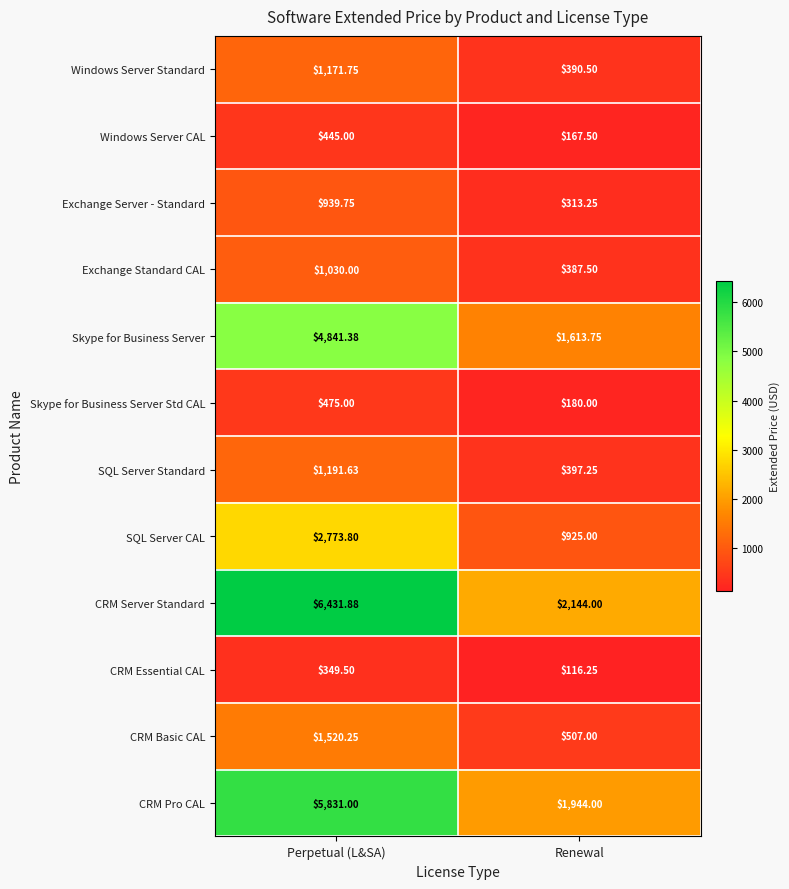

Which category has the highest value in the CRM Basic CAL series?

Perpetual (L&SA)